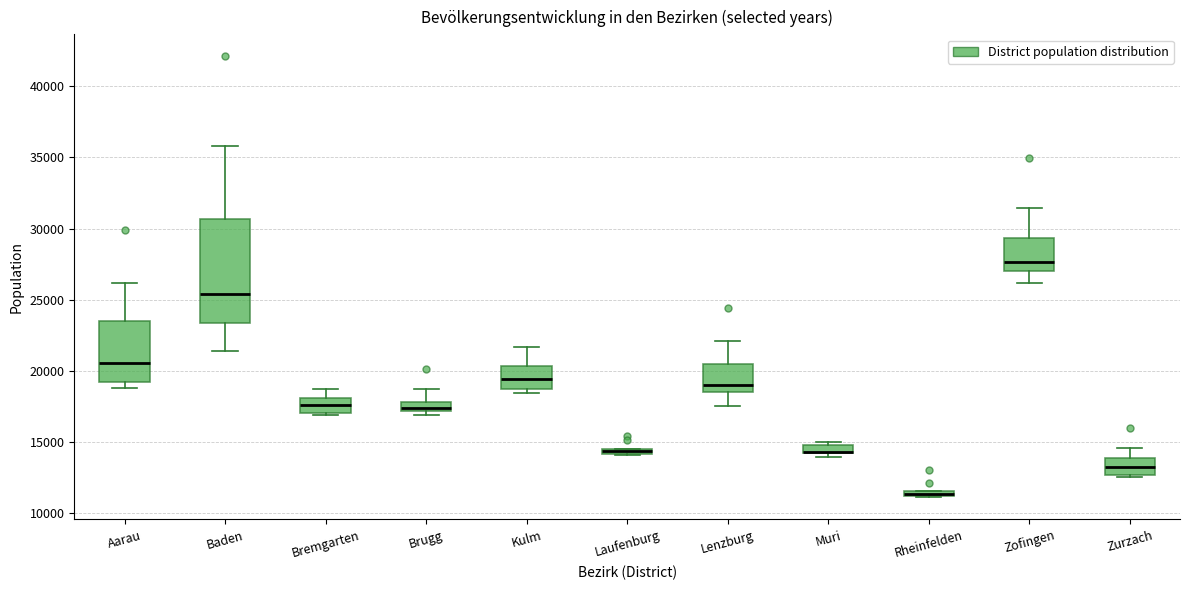

Where does the median line of the box for Zofingen sit on the y-axis? The values are not printed on the chart, so give them approximately, as read against the axis.

27500